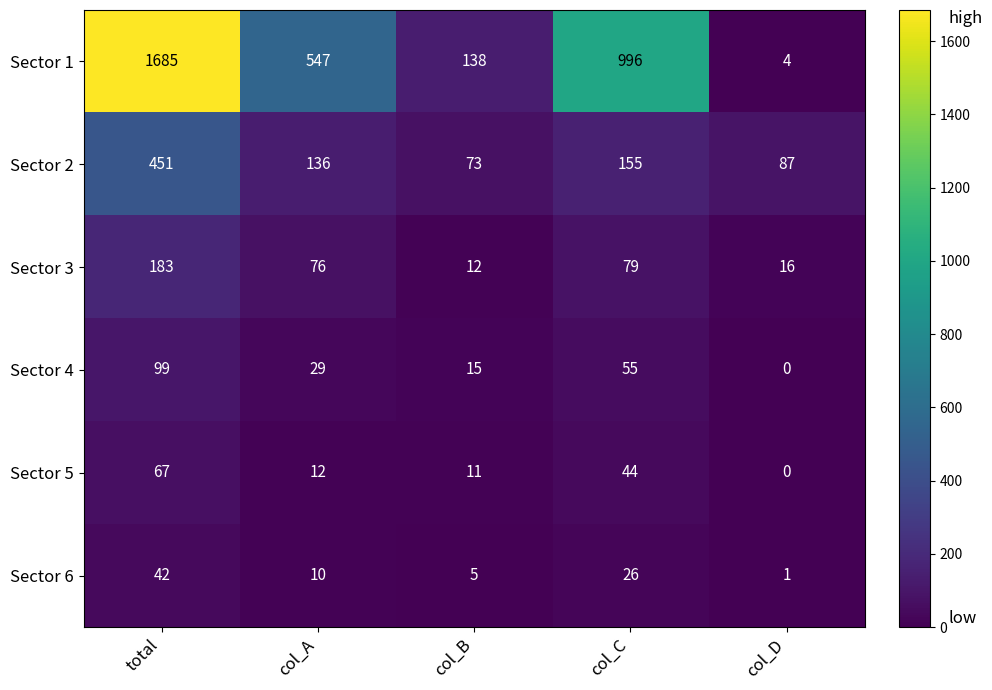

List the labels in order of Sector 1 value, smallest first.

col_D, col_B, col_A, col_C, total